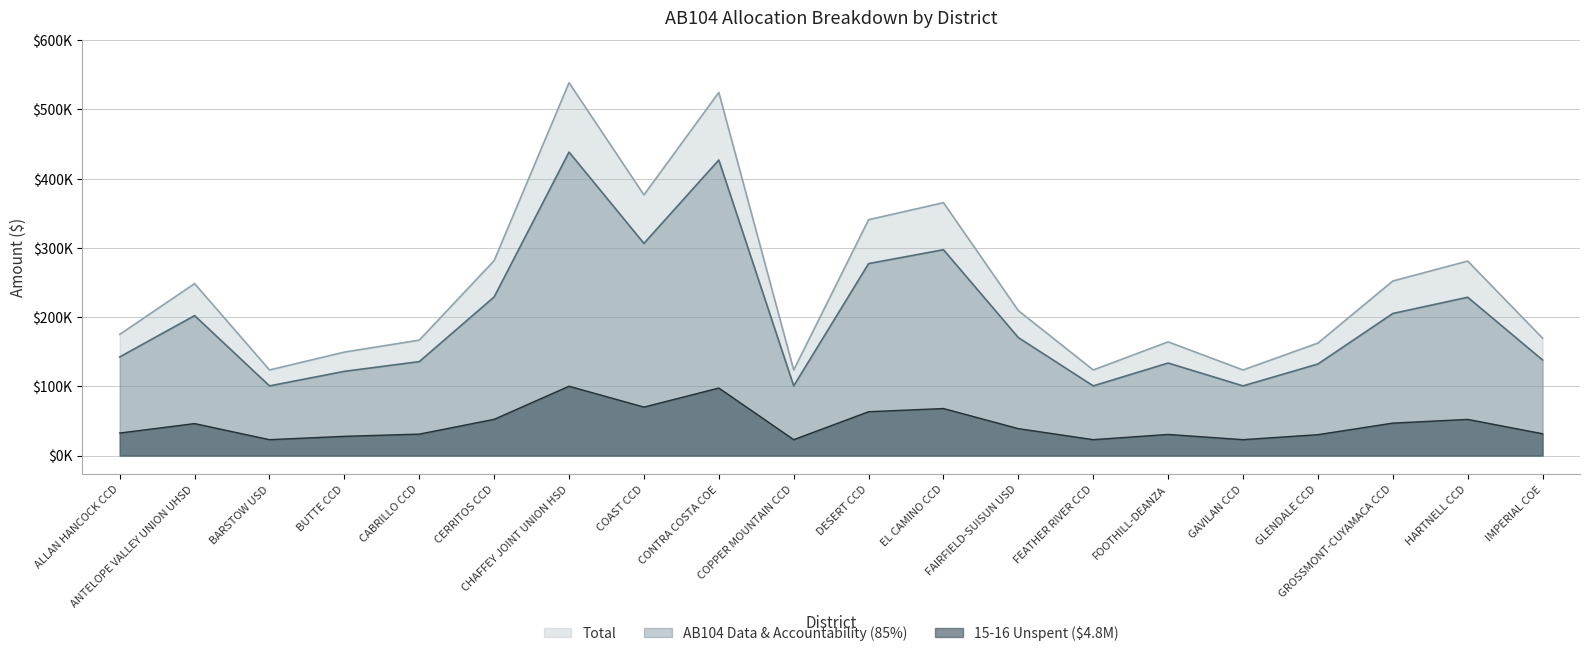

The value of Total at COPPER MOUNTAIN CCD is 59036. True or false?

False